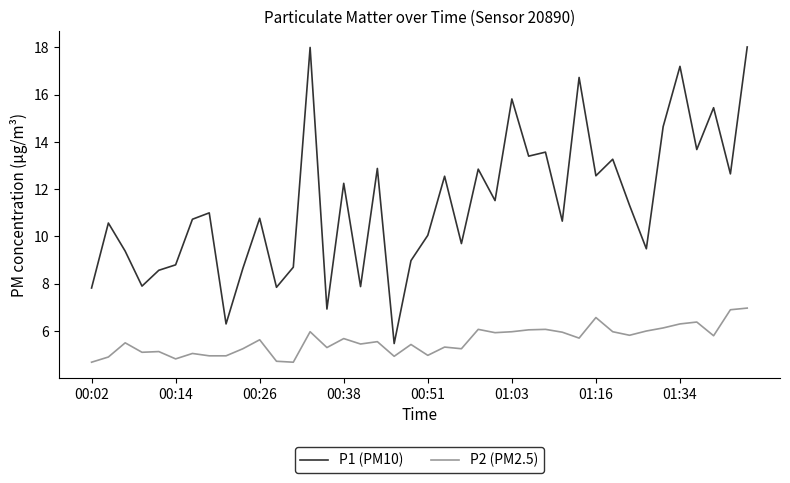

What is the difference between the maximum and minimum values in the P2 (PM2.5) series?

2.3